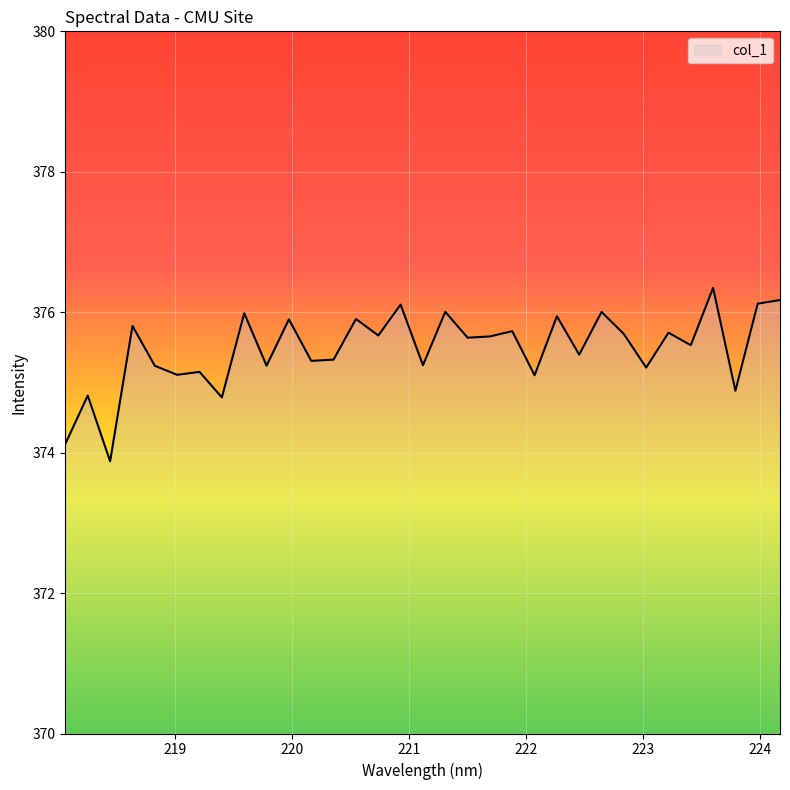

What is the difference between the maximum and minimum values?

2.5